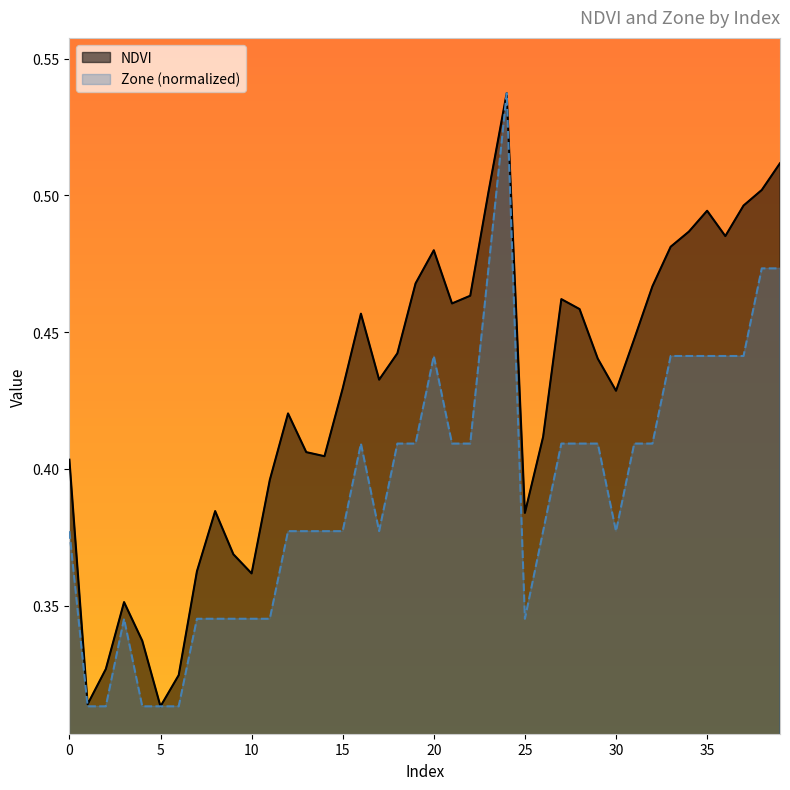

What is the sum of all Zone values?

15.7